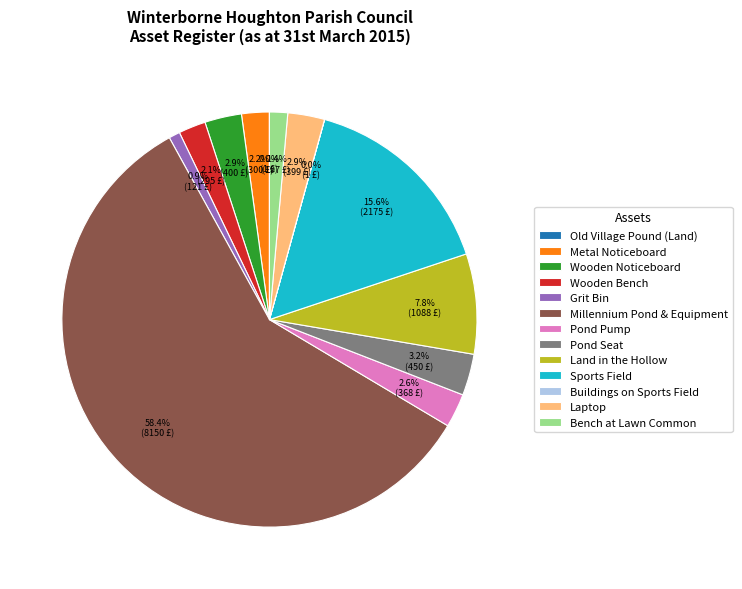

To the nearest percent, what portion does Sports Field represent?

16%